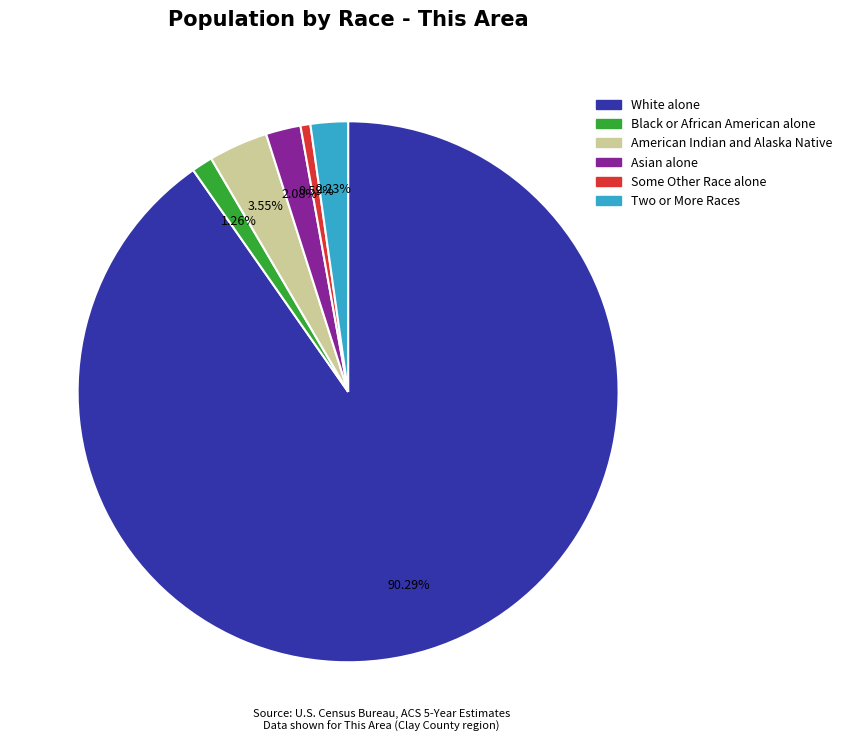

To the nearest percent, what is the average slice percentage?

17%